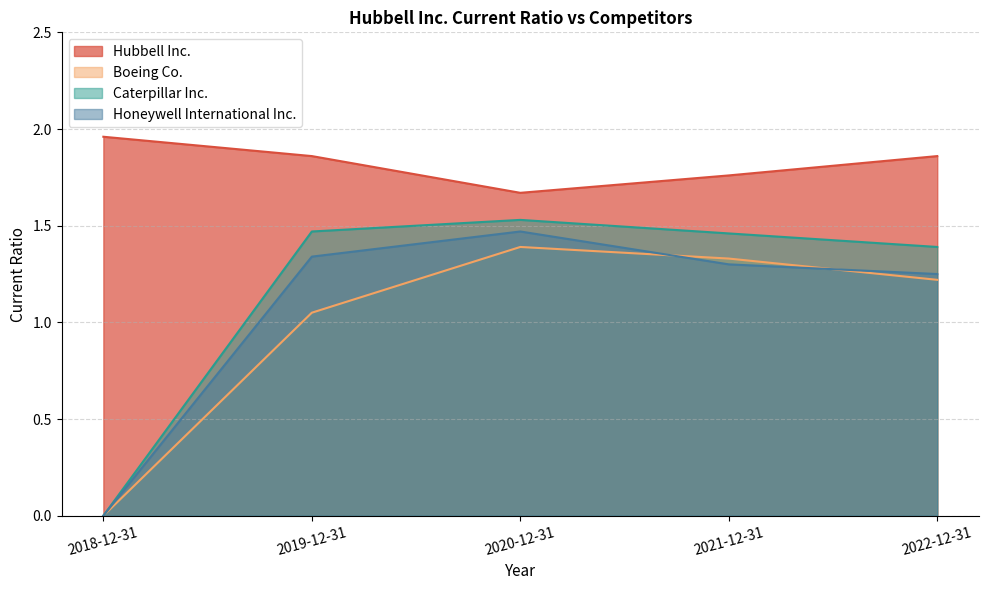

Reading left to right, what are all the values shown in this chart?

Hubbell Inc.: 2018-12-31=2.0	2019-12-31=1.9	2020-12-31=1.7	2021-12-31=1.8	2022-12-31=1.9
Boeing Co.: 2018-12-31=0.0	2019-12-31=1.1	2020-12-31=1.4	2021-12-31=1.3	2022-12-31=1.2
Caterpillar Inc.: 2018-12-31=0.0	2019-12-31=1.5	2020-12-31=1.5	2021-12-31=1.5	2022-12-31=1.4
Honeywell International Inc.: 2018-12-31=0.0	2019-12-31=1.3	2020-12-31=1.5	2021-12-31=1.3	2022-12-31=1.2